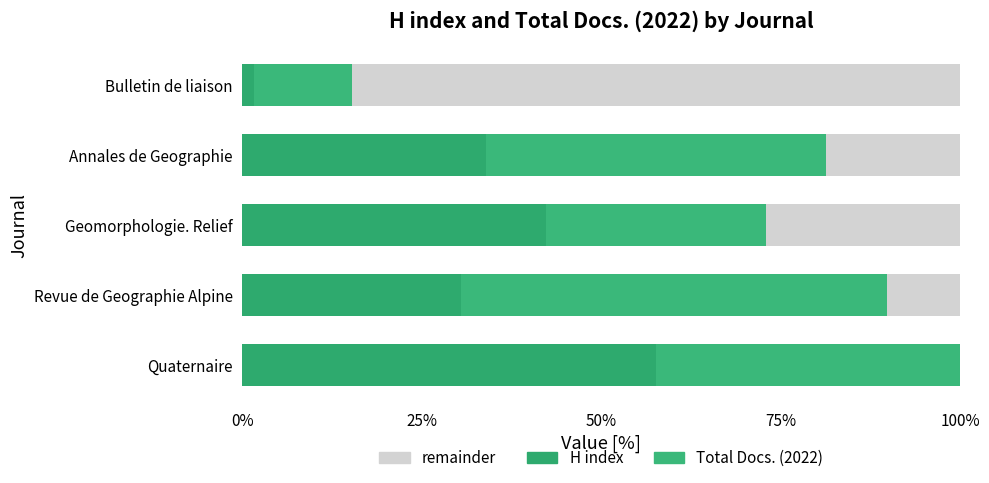

How many values in the H index series exceed 33?

3